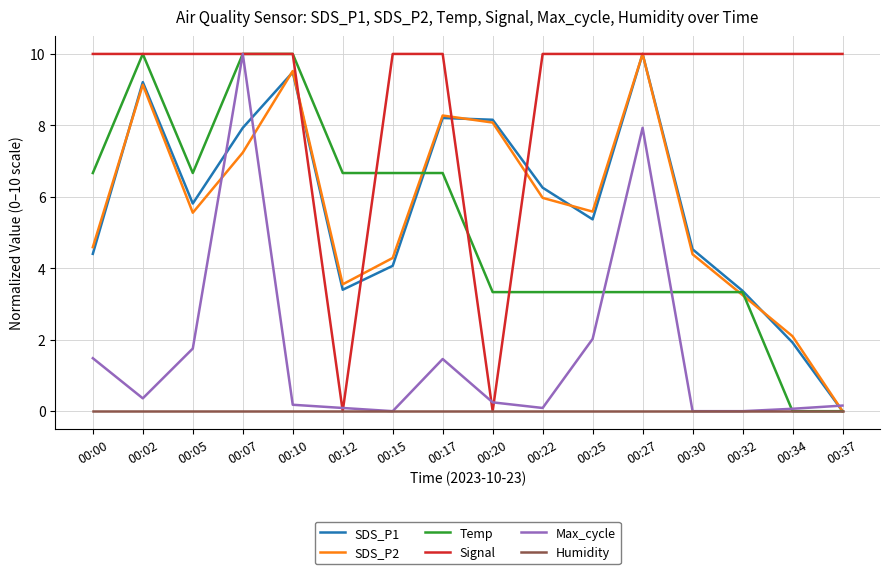

Between 00:12 and 00:37, which series saw the biggest shift?

Signal